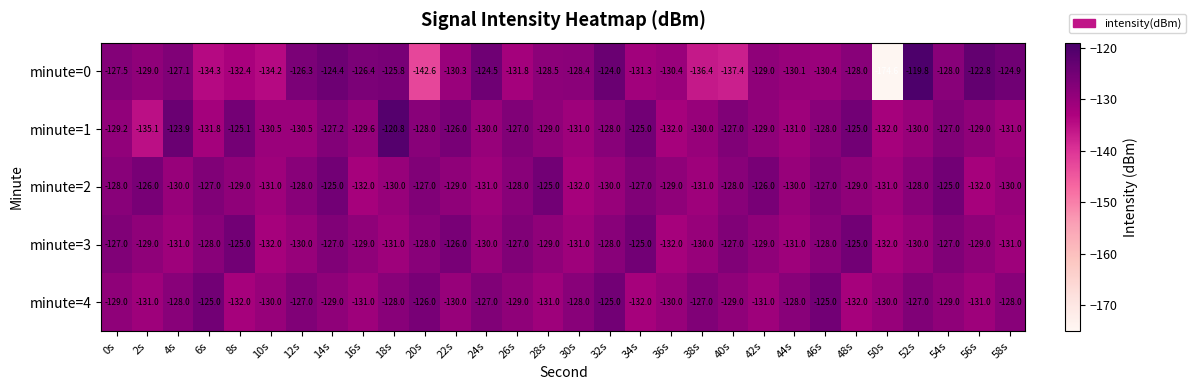

Which category has the lowest value across all series?

50s